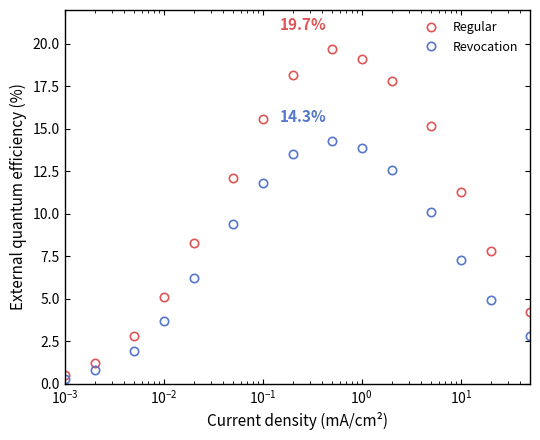

True or false: Revocation has more than 2 interior local peaks.

False